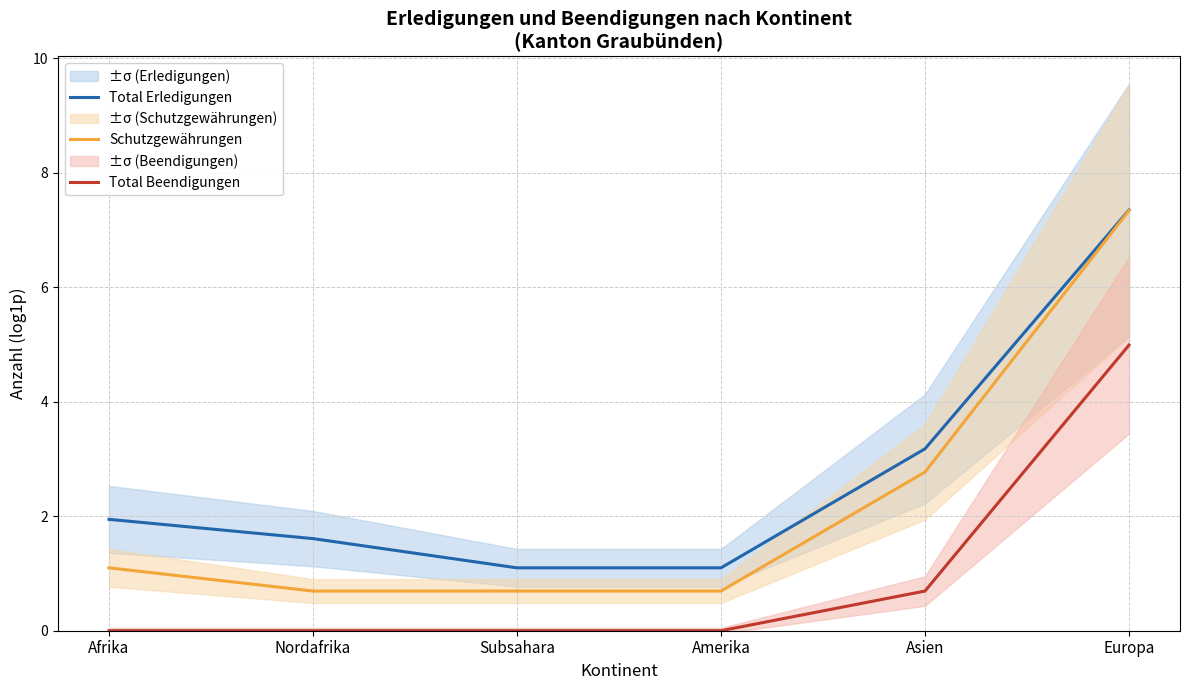

What is the total value across all series at Subsahara?

1.8